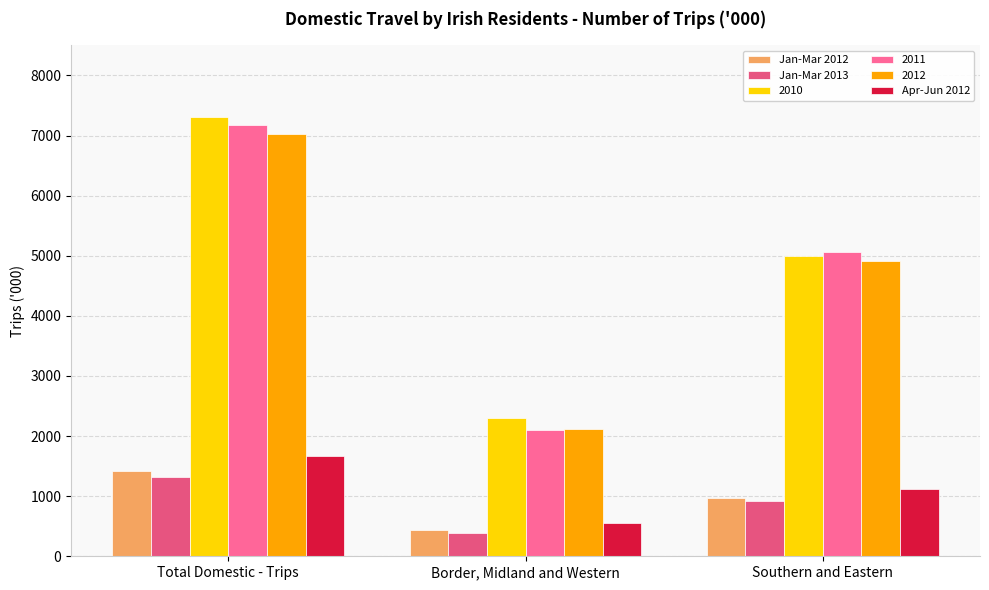

What is the value of the Jan-Mar 2012 bar at the 1st from the left?

1416.7